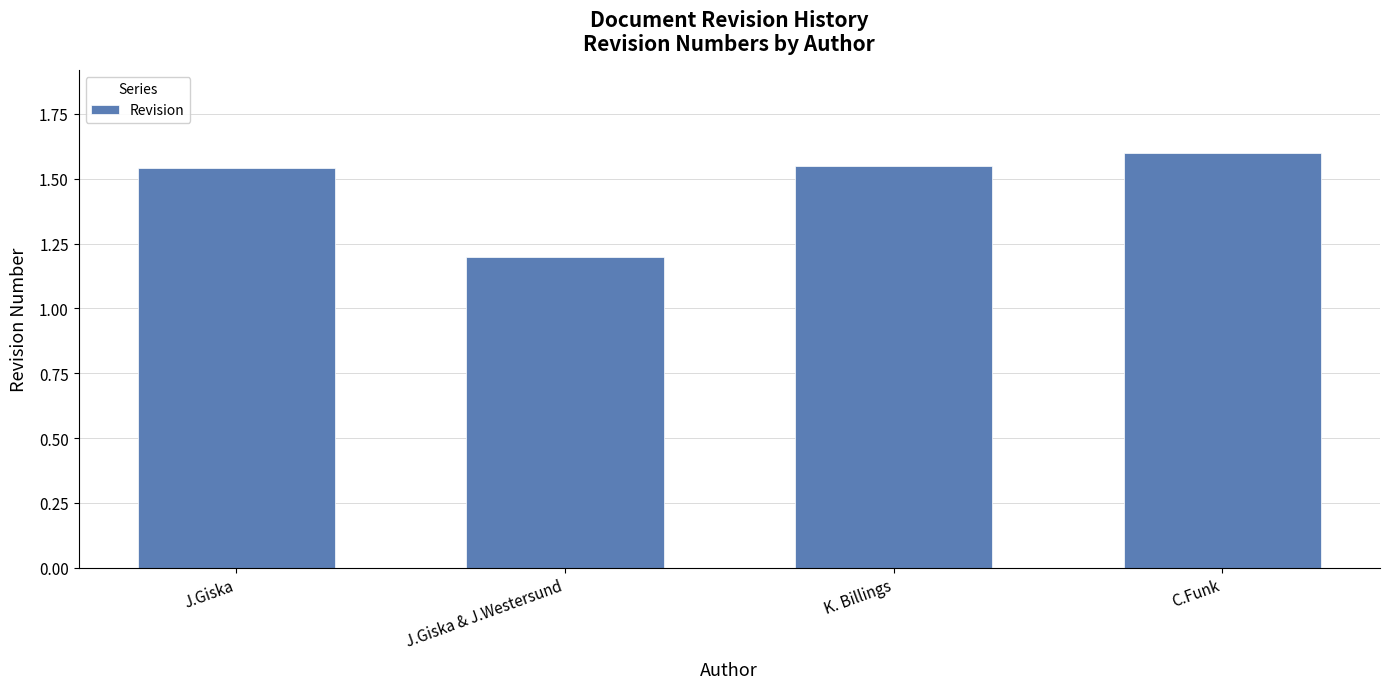

What is the label of the 3rd bar from the right?

J.Giska & J.Westersund